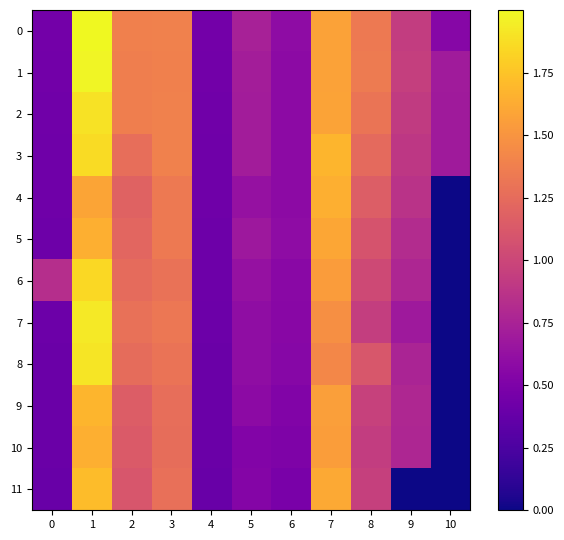

Reading left to right, extract all data points from this chart.

0: 0=0.4	1=2.0	2=1.4	3=1.4	4=0.4	5=0.7	6=0.6	7=1.6	8=1.3	9=0.9	10=0.6
1: 0=0.4	1=2.0	2=1.4	3=1.4	4=0.4	5=0.7	6=0.6	7=1.6	8=1.3	9=0.9	10=0.7
2: 0=0.4	1=1.9	2=1.4	3=1.4	4=0.4	5=0.7	6=0.6	7=1.6	8=1.3	9=0.9	10=0.7
3: 0=0.4	1=1.9	2=1.3	3=1.4	4=0.4	5=0.7	6=0.6	7=1.7	8=1.2	9=0.9	10=0.7
4: 0=0.4	1=1.6	2=1.2	3=1.3	4=0.4	5=0.6	6=0.6	7=1.6	8=1.2	9=0.9	10=0.0
5: 0=0.4	1=1.6	2=1.2	3=1.3	4=0.4	5=0.7	6=0.6	7=1.6	8=1.1	9=0.8	10=0.0
6: 0=0.8	1=1.8	2=1.2	3=1.3	4=0.4	5=0.6	6=0.6	7=1.5	8=1.0	9=0.8	10=0.0
7: 0=0.4	1=1.9	2=1.3	3=1.3	4=0.4	5=0.6	6=0.6	7=1.5	8=0.9	9=0.7	10=0.0
8: 0=0.4	1=1.9	2=1.3	3=1.3	4=0.4	5=0.6	6=0.6	7=1.4	8=1.1	9=0.8	10=0.0
9: 0=0.4	1=1.7	2=1.2	3=1.3	4=0.4	5=0.6	6=0.5	7=1.6	8=1.0	9=0.8	10=0.0
10: 0=0.4	1=1.6	2=1.1	3=1.3	4=0.4	5=0.5	6=0.5	7=1.6	8=0.9	9=0.8	10=0.0
11: 0=0.4	1=1.7	2=1.1	3=1.3	4=0.4	5=0.5	6=0.5	7=1.6	8=1.0	9=0.0	10=0.0